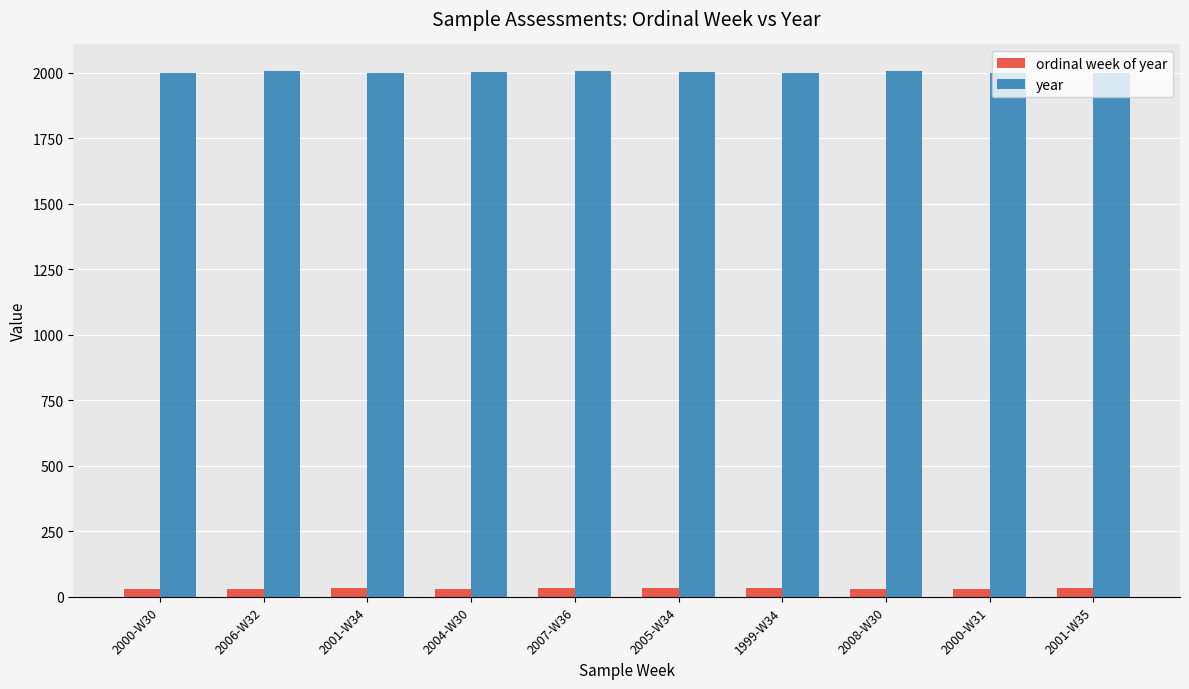

What is the greatest value displayed?

2008